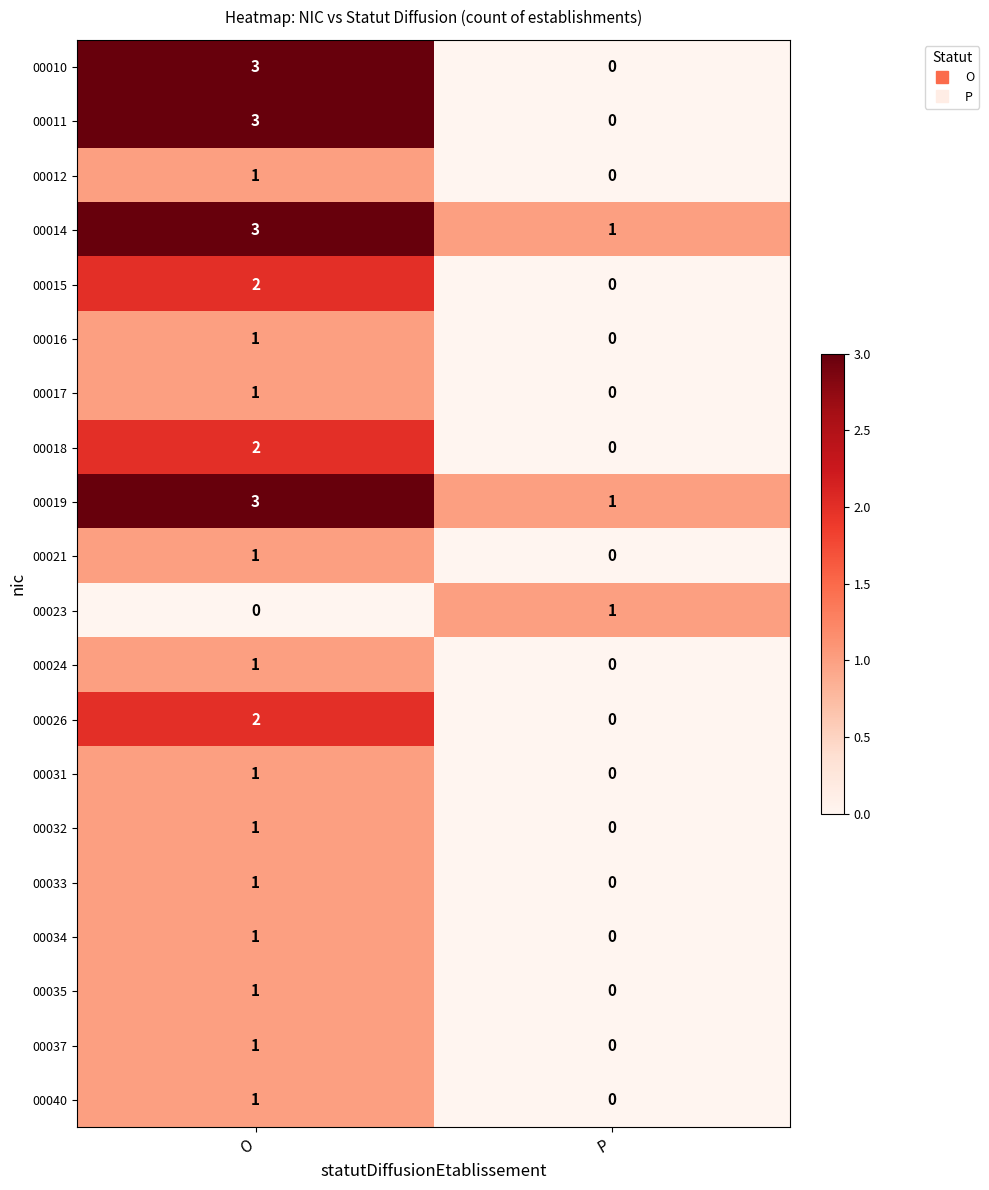

At which category is the sum across all series the highest?

O